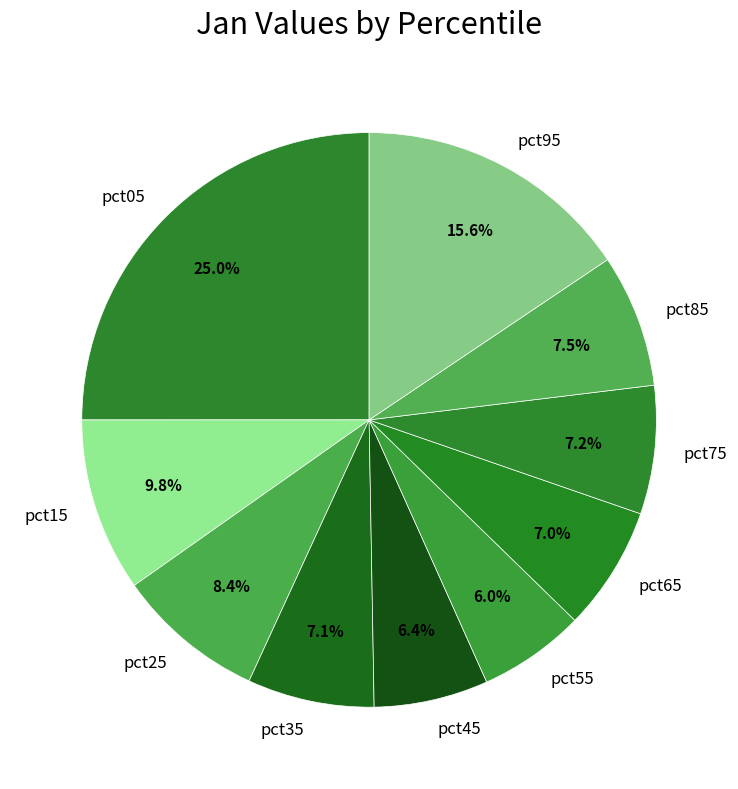

To the nearest percent, what portion does pct35 represent?

7%